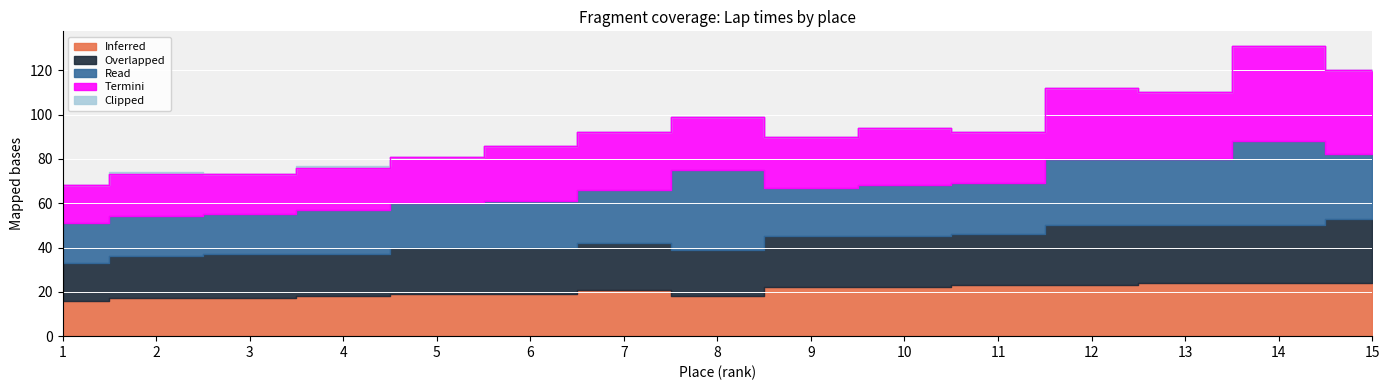

Which series has the largest total across all categories?

Termini